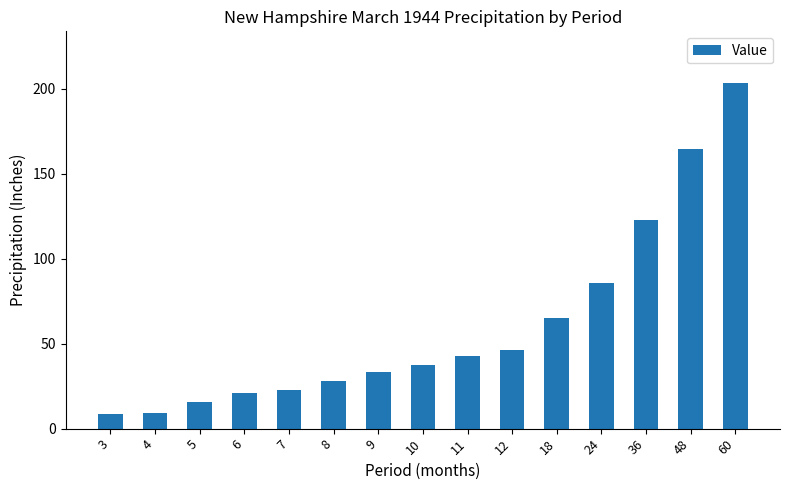

What is the sum of the values at 5 and 48?

180.6